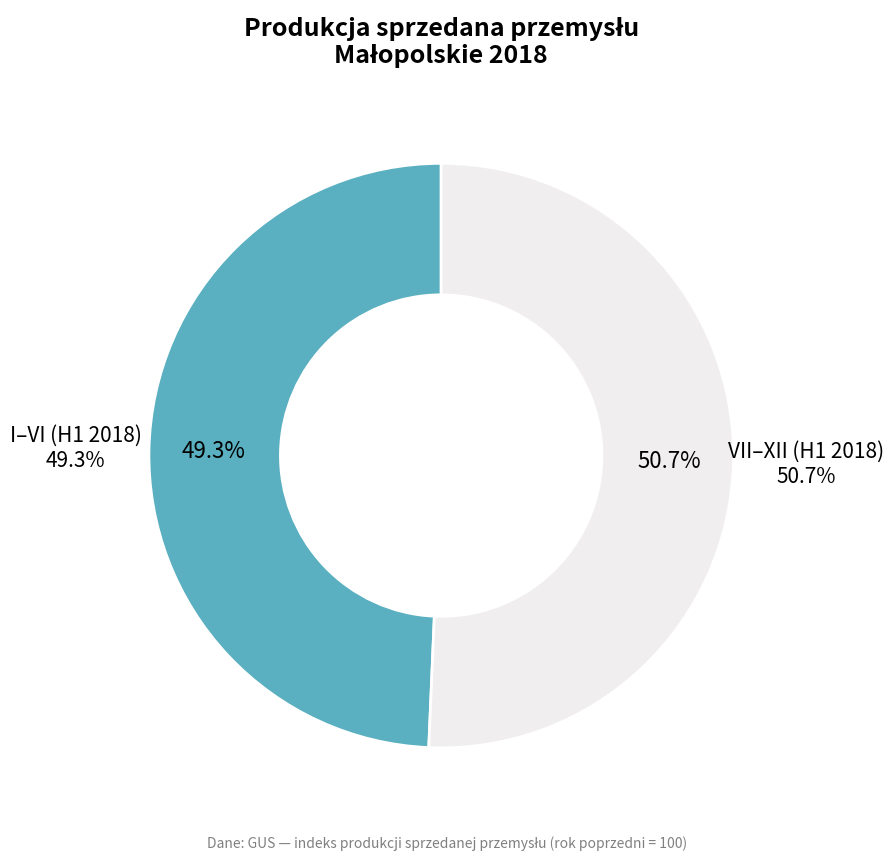

Does VIII represent more than half of the total?

No